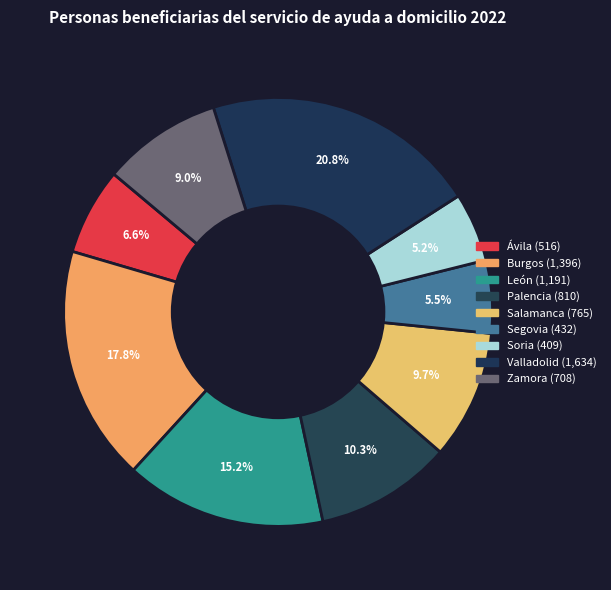

Count the number of slices in the pie.

9